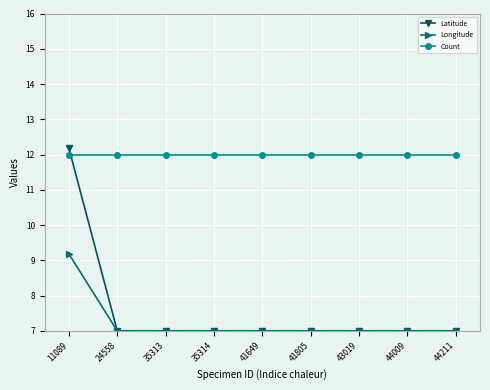

What is the maximum value for Latitude?

12.2